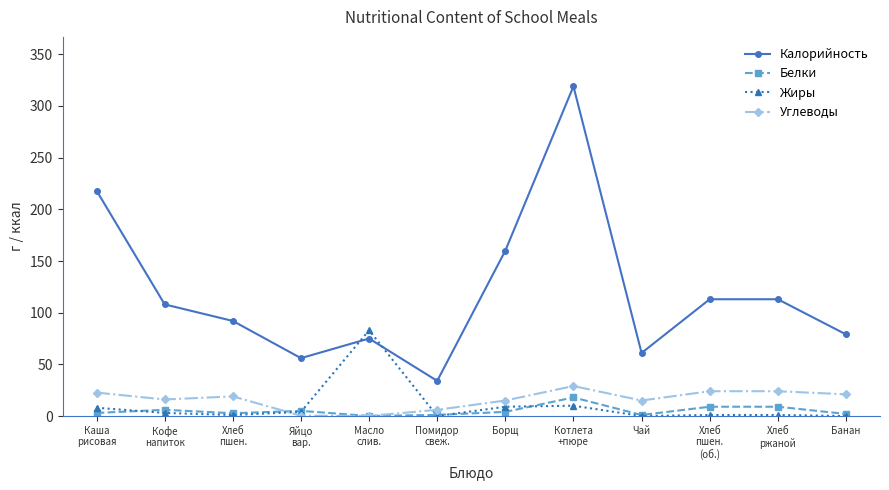

Which series has the largest range (max minus min)?

Калорийность